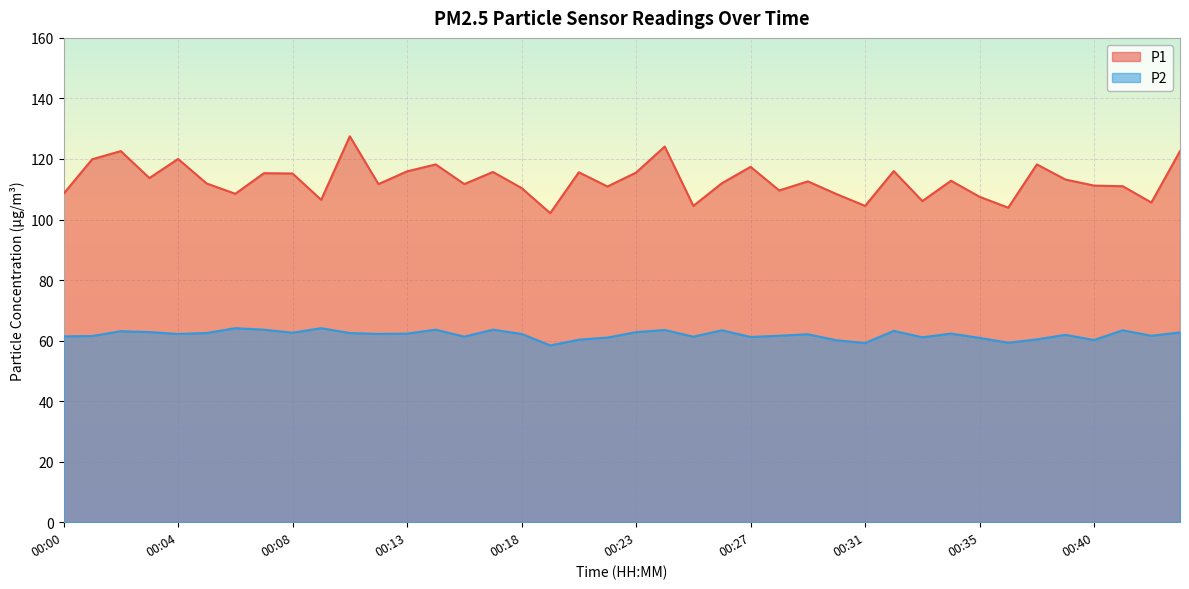

True or false: P1 and P2 cross at least once.

False